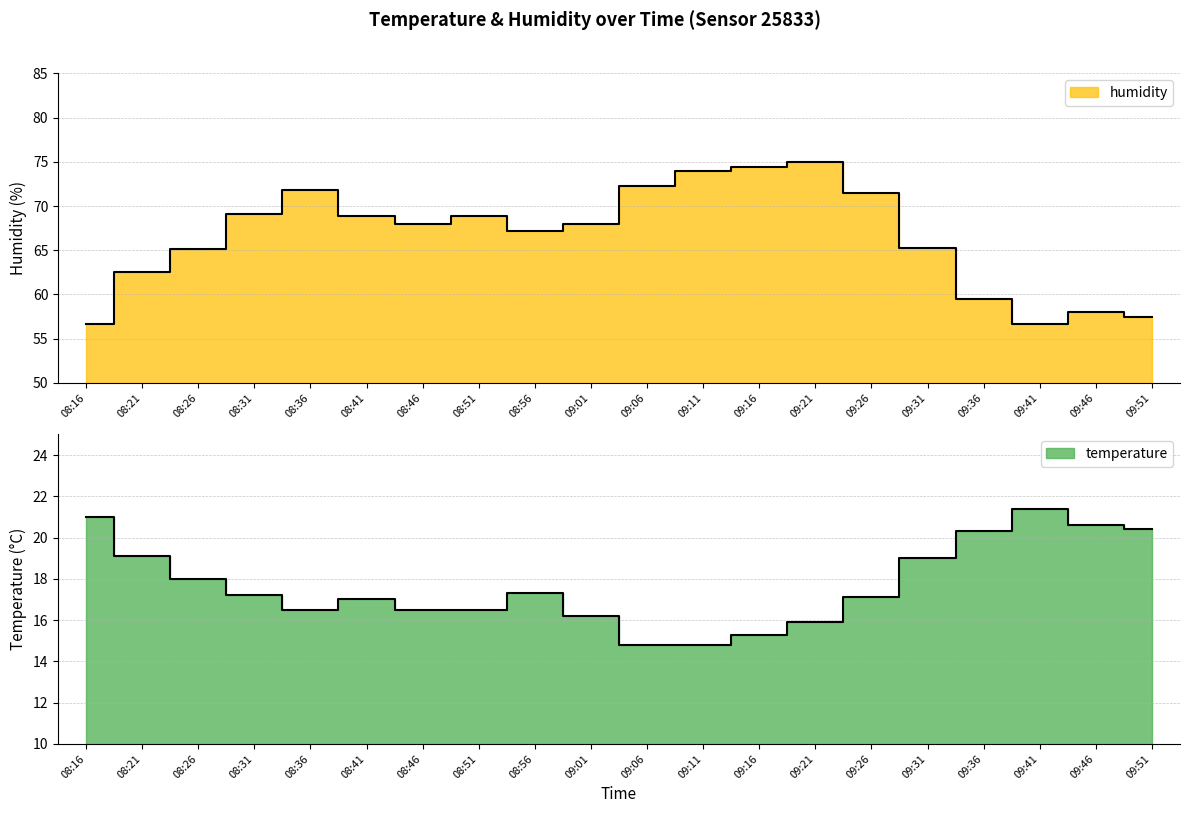

What is the value of the temperature point at the 20th from the left?

20.4